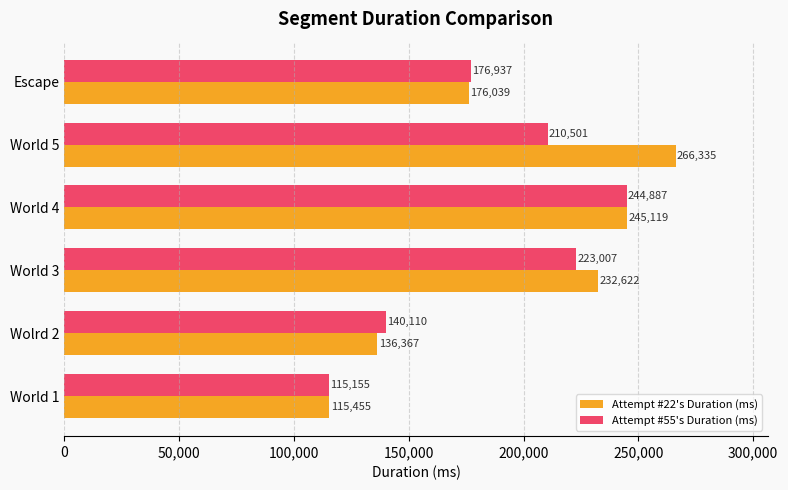

Is it true that Attempt #22's Duration (ms) equals 71793 at Wolrd 2?

False